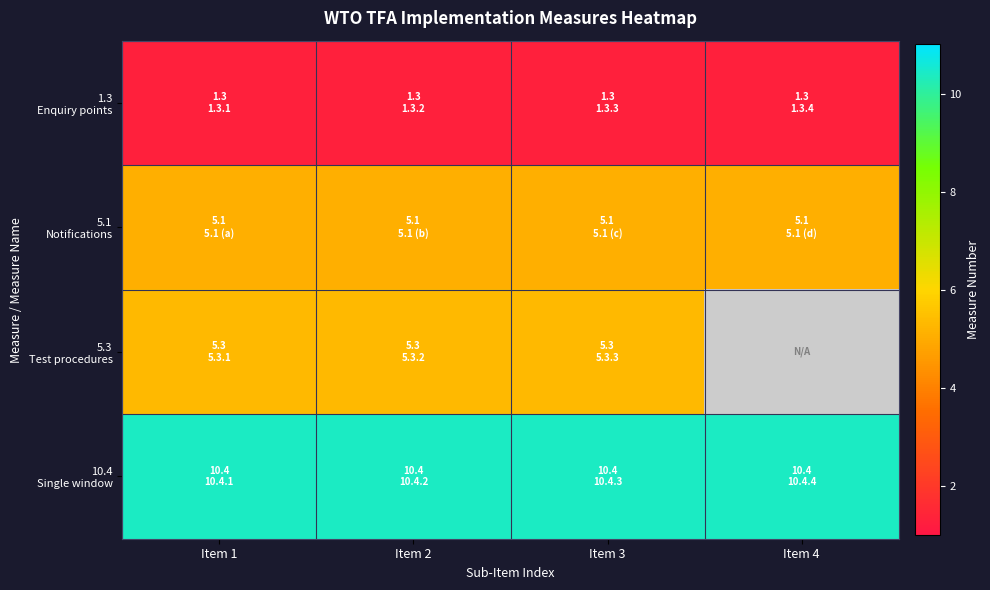

At how many categories does at least one series exceed 3?

4